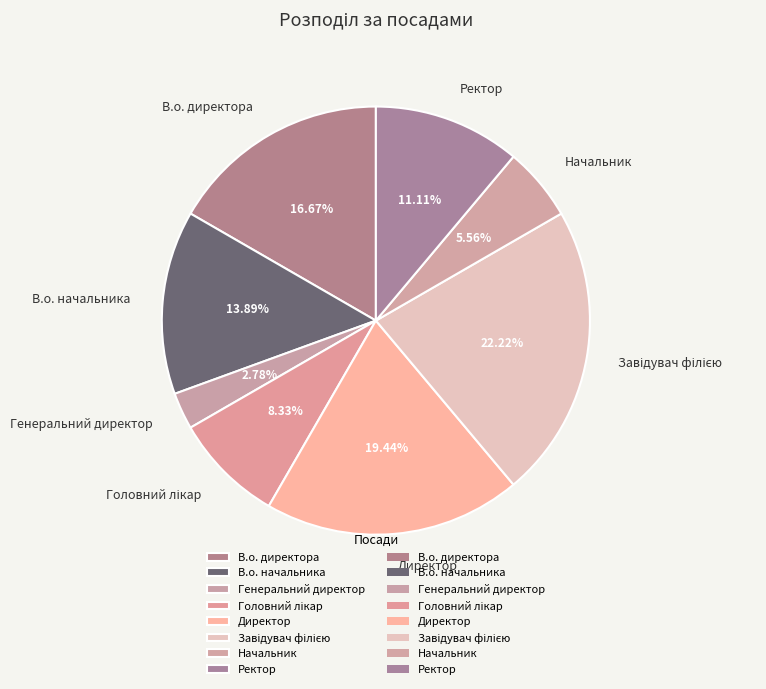

Does any single category account for the majority?

No